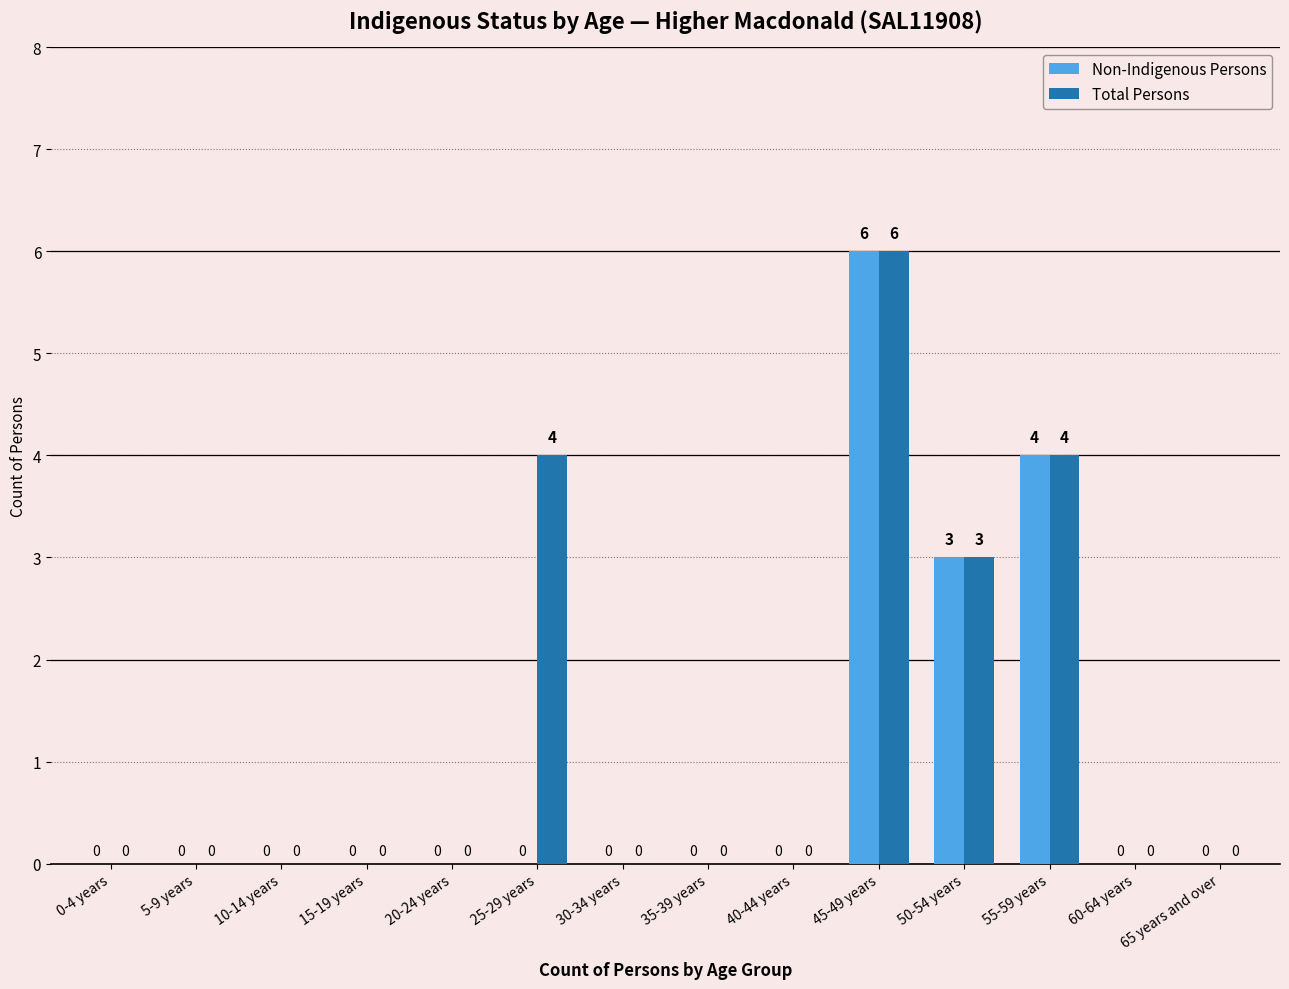

What is the sum of all Non-Indigenous Persons values?

13